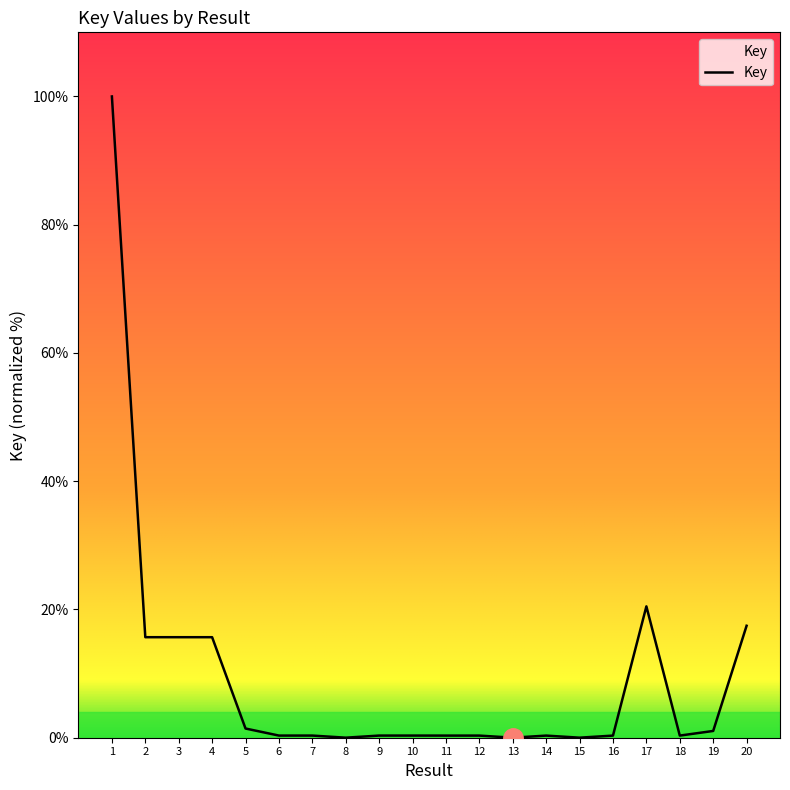

At which label is the value closest to 50?

17